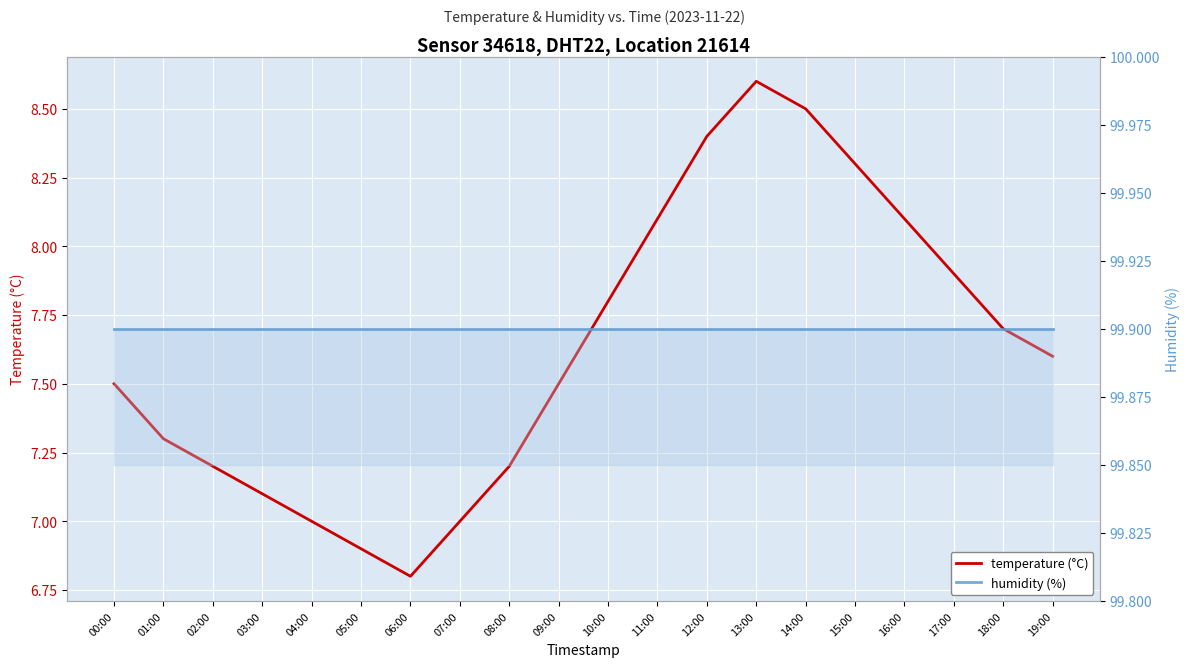

Reading left to right, extract all data points from this chart.

temperature (°C): 00:00=7.5	01:00=7.3	02:00=7.2	03:00=7.1	04:00=7.0	05:00=6.9	06:00=6.8	07:00=7.0	08:00=7.2	09:00=7.5	10:00=7.8	11:00=8.1	12:00=8.4	13:00=8.6	14:00=8.5	15:00=8.3	16:00=8.1	17:00=7.9	18:00=7.7	19:00=7.6
humidity (%): 00:00=99.9	01:00=99.9	02:00=99.9	03:00=99.9	04:00=99.9	05:00=99.9	06:00=99.9	07:00=99.9	08:00=99.9	09:00=99.9	10:00=99.9	11:00=99.9	12:00=99.9	13:00=99.9	14:00=99.9	15:00=99.9	16:00=99.9	17:00=99.9	18:00=99.9	19:00=99.9